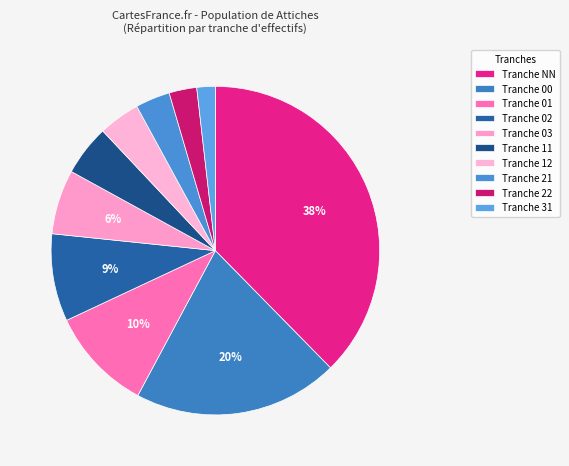

Count the number of slices in the pie.

10